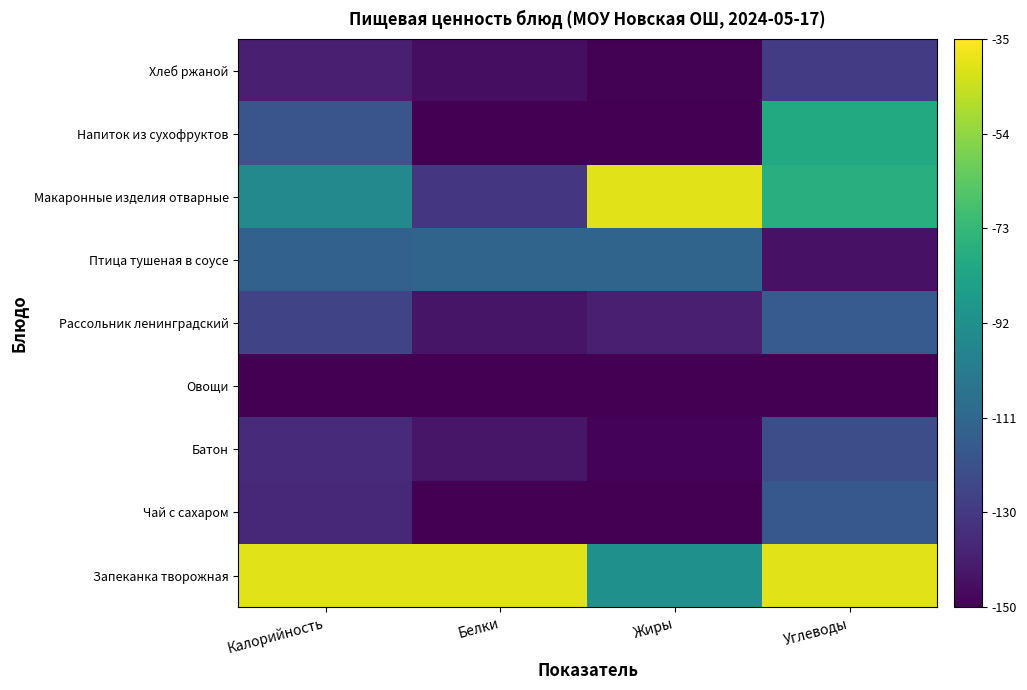

What is the smallest value displayed?

-150.0